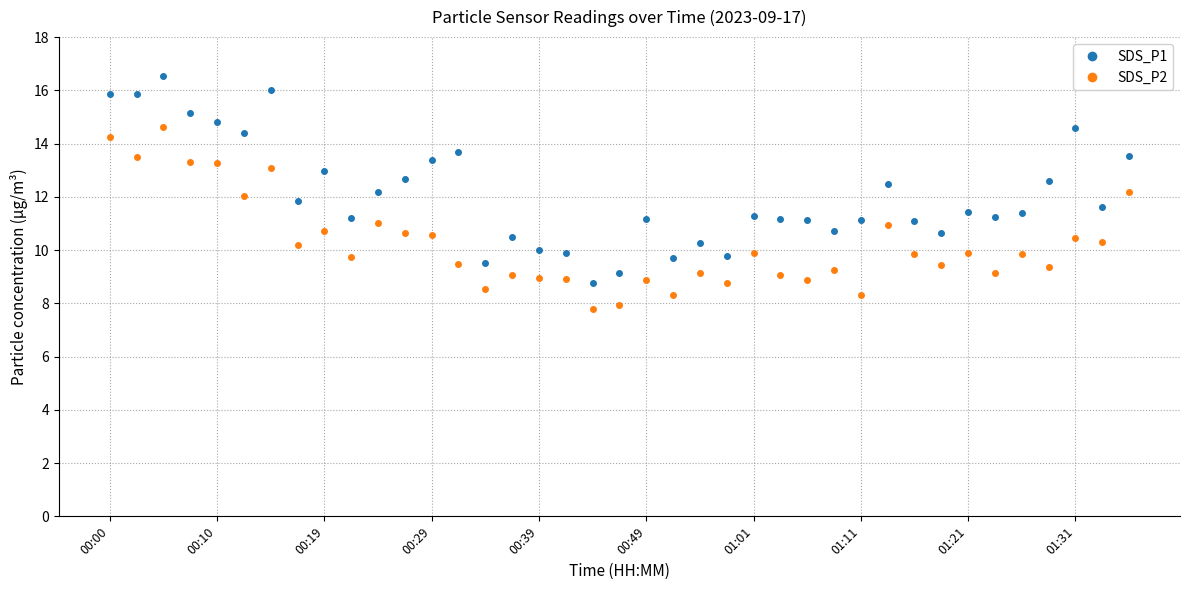

Rank the series by their maximum value, from highest to lowest.

SDS_P1, SDS_P2